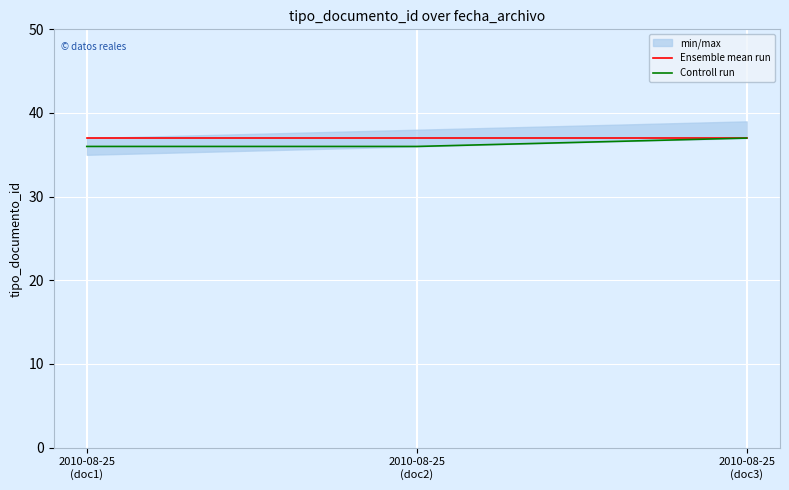

Is it true that Ensemble mean run equals 37 at 2010-08-25
(doc2)?

True